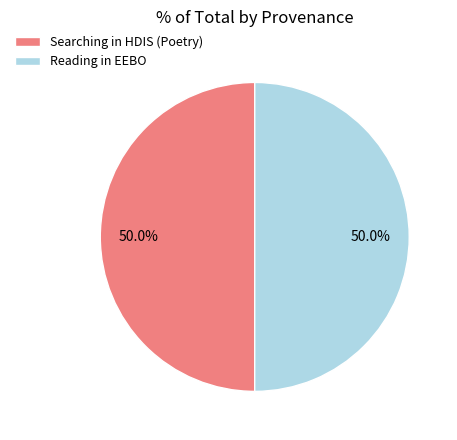

Is the sum of Searching in HDIS (Poetry) and Reading in EEBO greater than half?

Yes